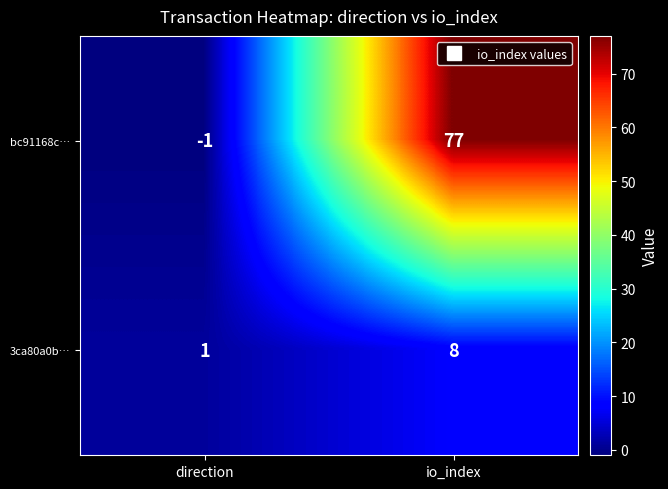

Which label corresponds to the smallest value in the chart?

direction